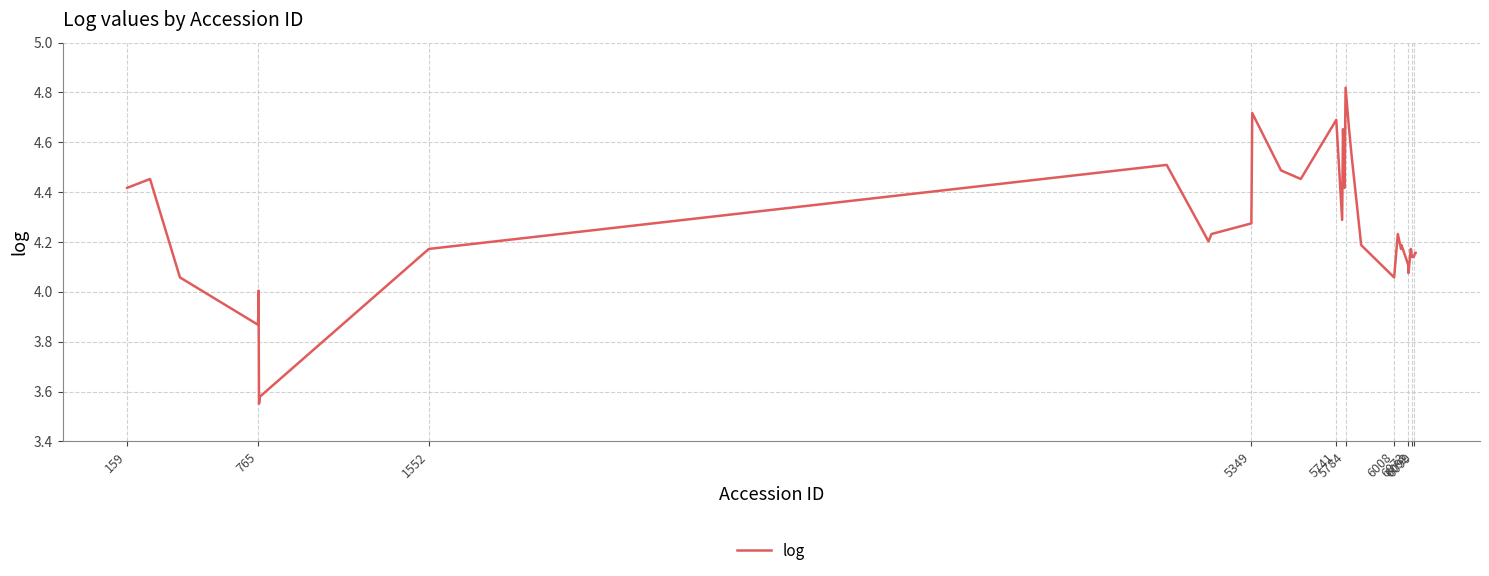

What is the difference between the maximum and minimum values?

1.3